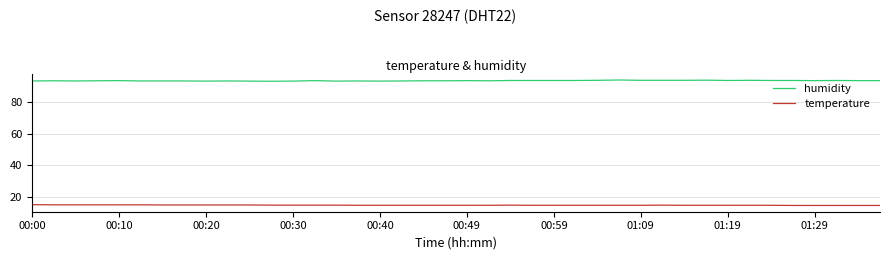

Which series has the largest total across all categories?

humidity